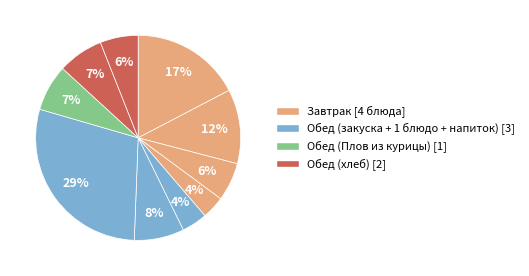

How many segments does this pie chart have?

10